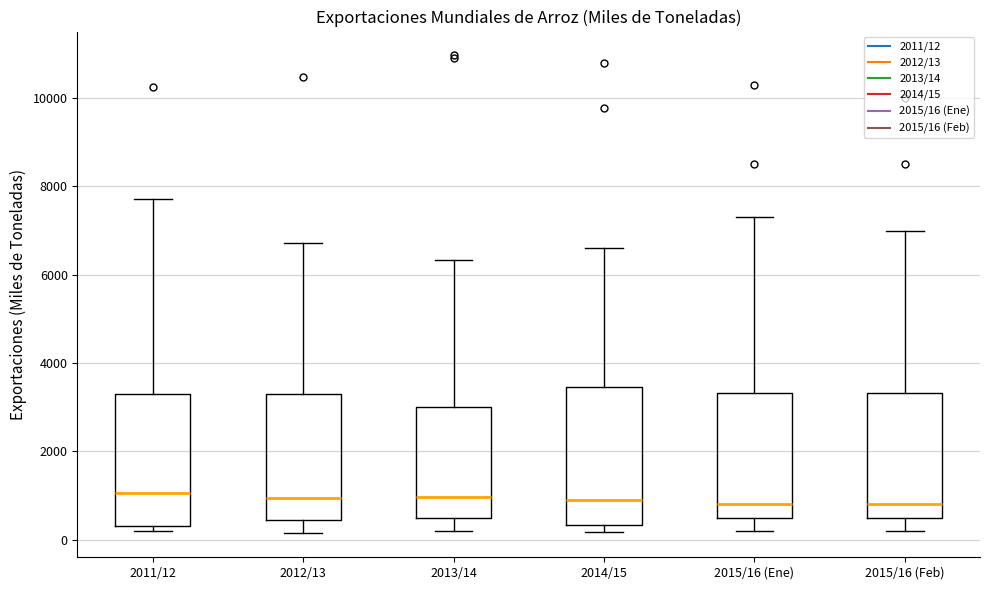

Reading left to right, transcribe this box plot: for each box, give where its median line is, the range the box spans, and where its two whiskers end, as read against the y-axis. The values are not printed on the chart, so give them approximately, as read against the axis.

2011/12: median 1000, box 400 to 3200, whiskers 200 to 7800
2012/13: median 1000, box 400 to 3200, whiskers 200 to 6800
2013/14: median 1000, box 400 to 3000, whiskers 200 to 6400
2014/15: median 800, box 400 to 3400, whiskers 200 to 6600
2015/16 (Ene): median 800, box 400 to 3400, whiskers 200 to 7400
2015/16 (Feb): median 800, box 400 to 3400, whiskers 200 to 7000